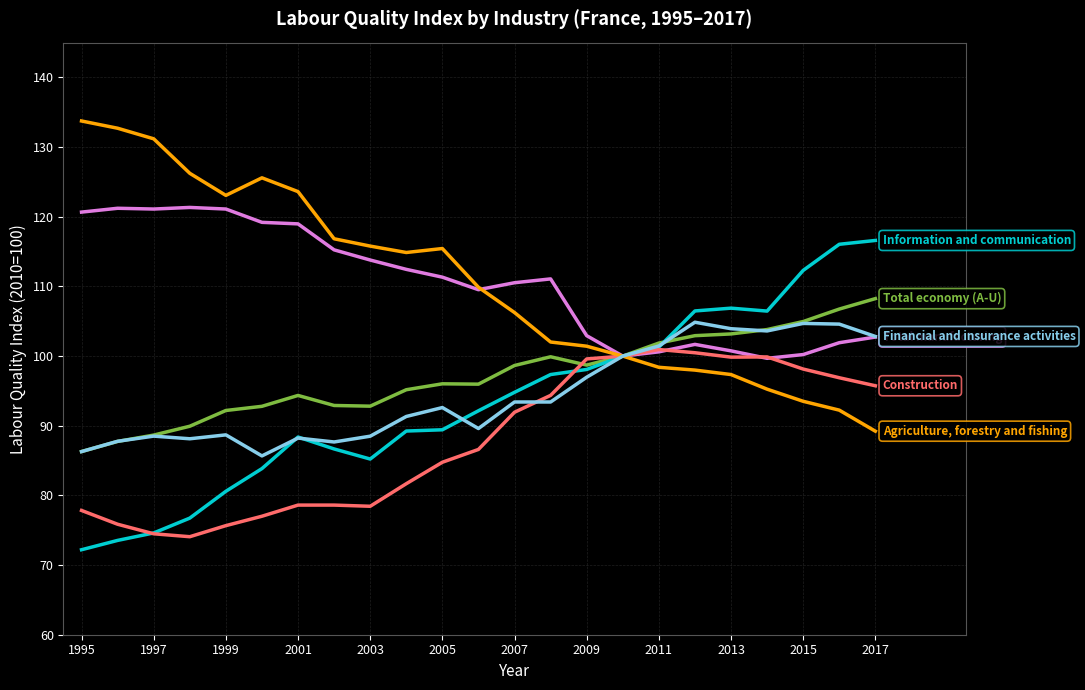

How many series are shown in this chart?

6